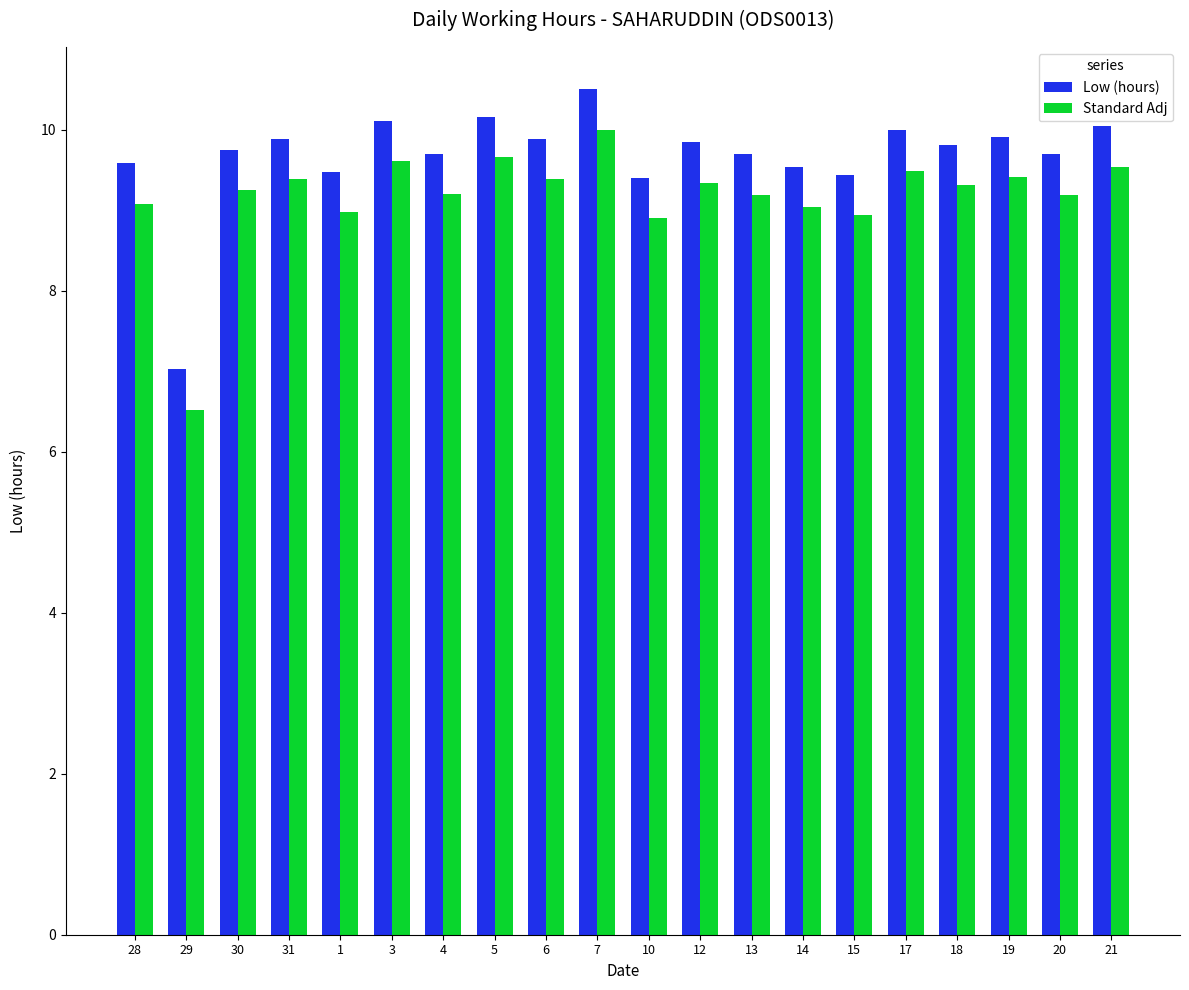

List the series in order of their overall mean, highest first.

Low (hours), Standard Adj